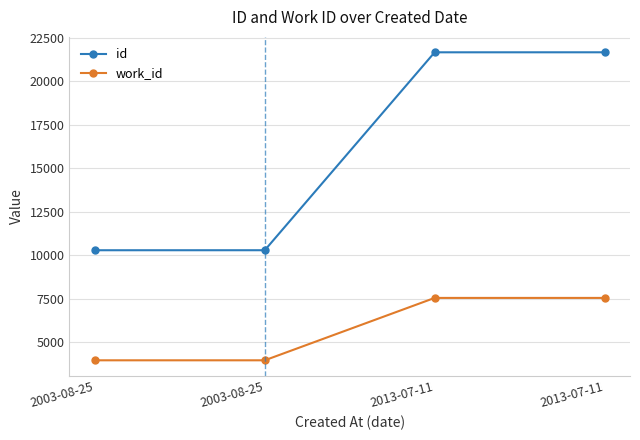

What are all the series names shown in the legend?

id, work_id